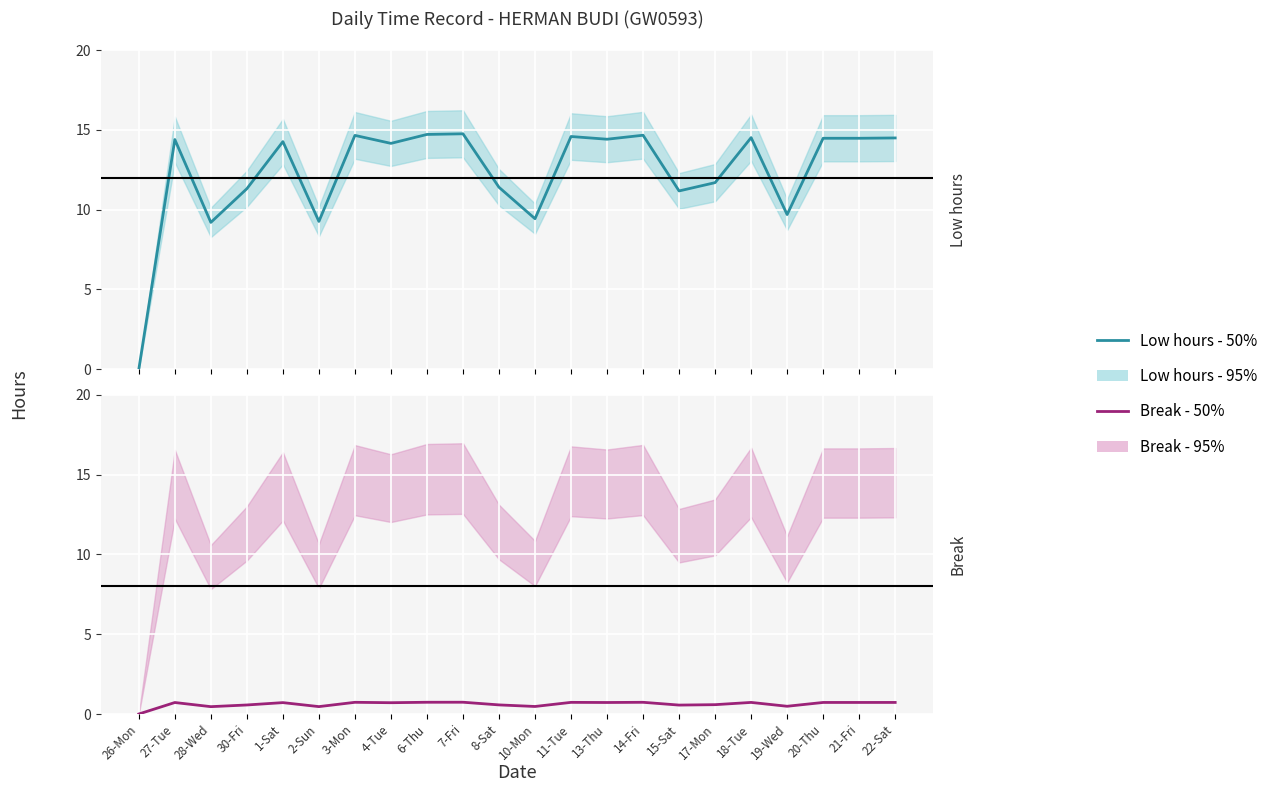

Which series has the largest total across all categories?

Low hours - 50%